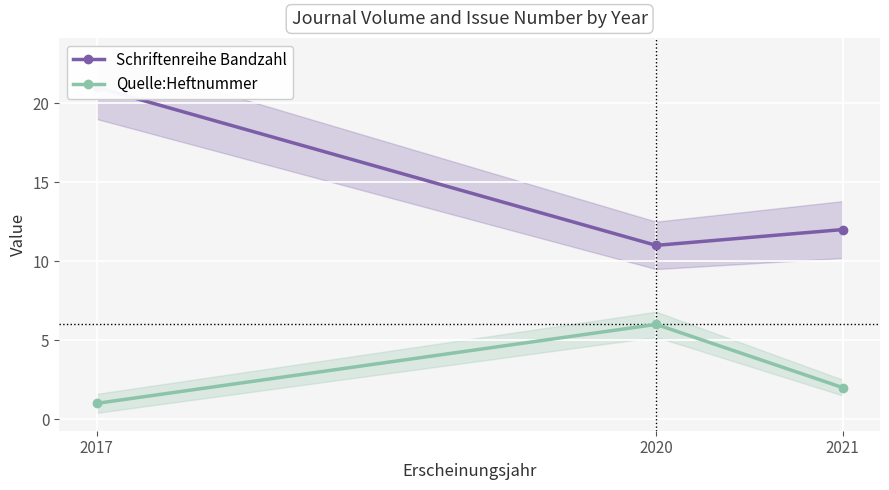

What is the difference between the maximum and minimum values in the Schriftenreihe Bandzahl series?

10